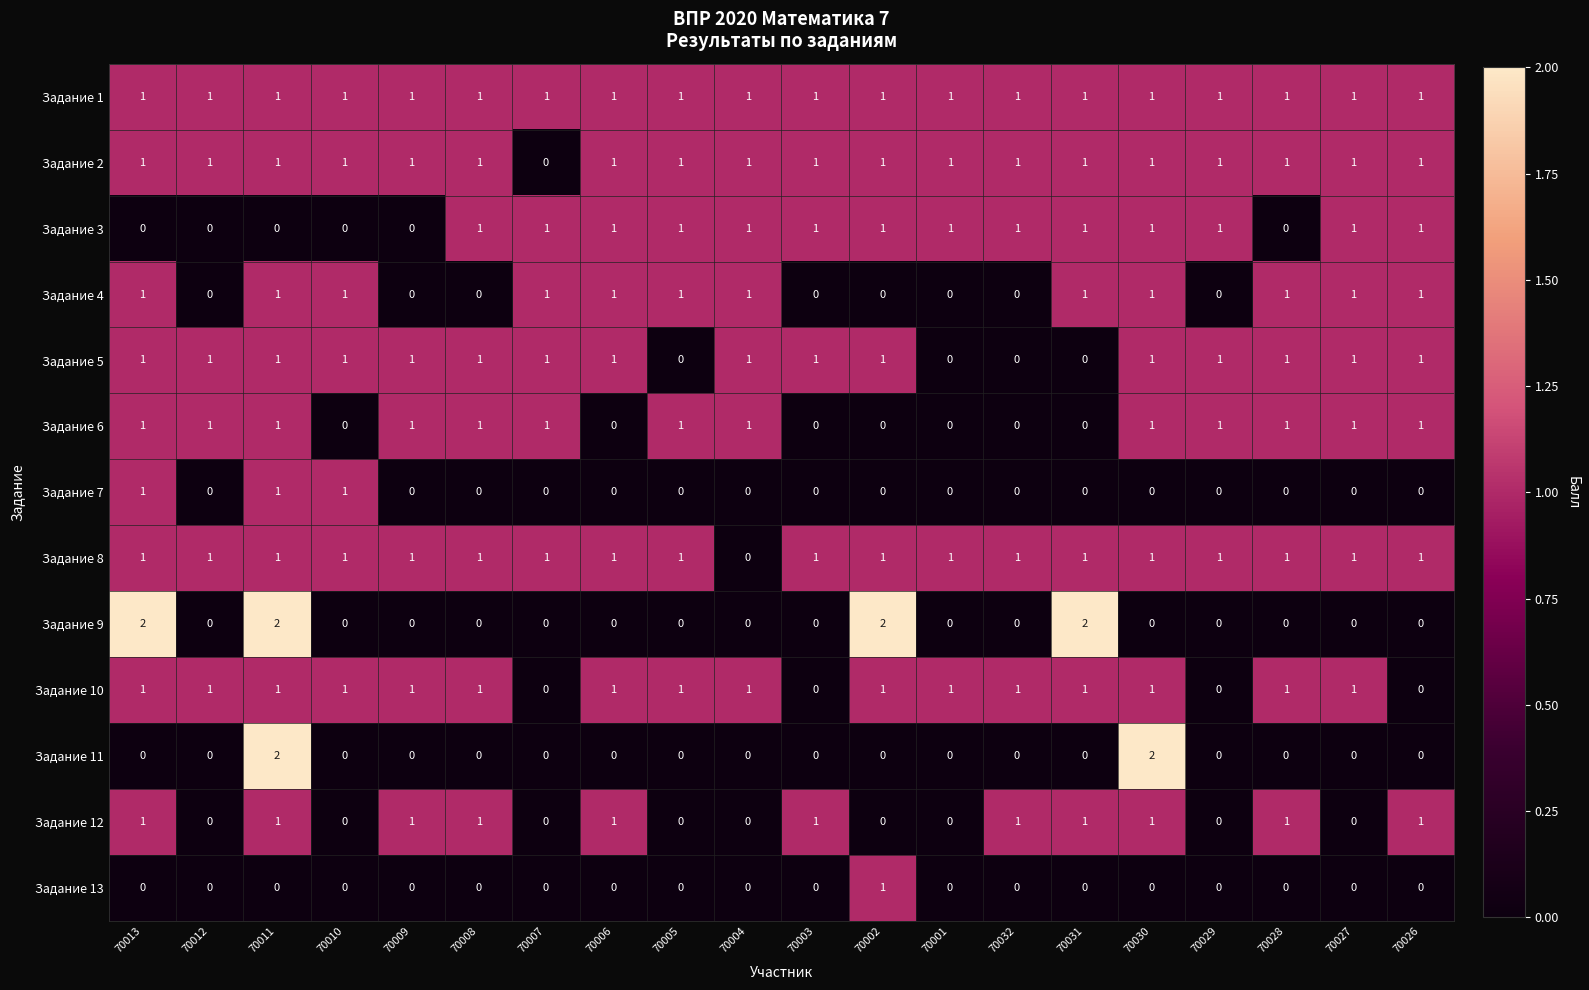

Count the Задание 12 values in the range 0 to 1.

20